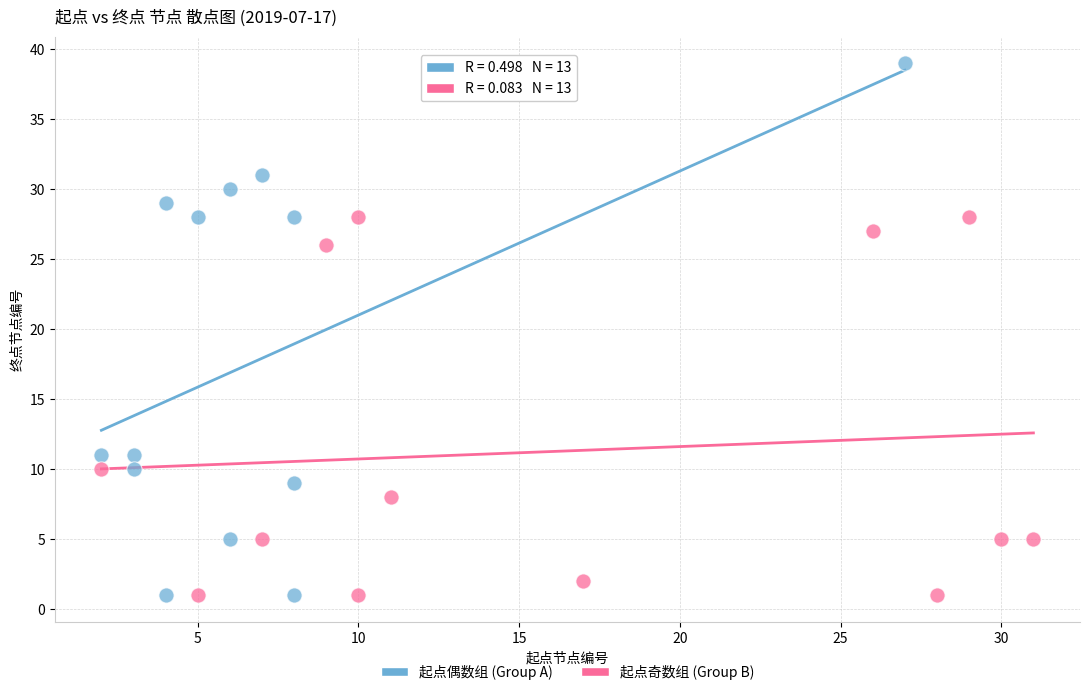

Which series has the widest spread of Y values?

起点偶数组 (Group A)